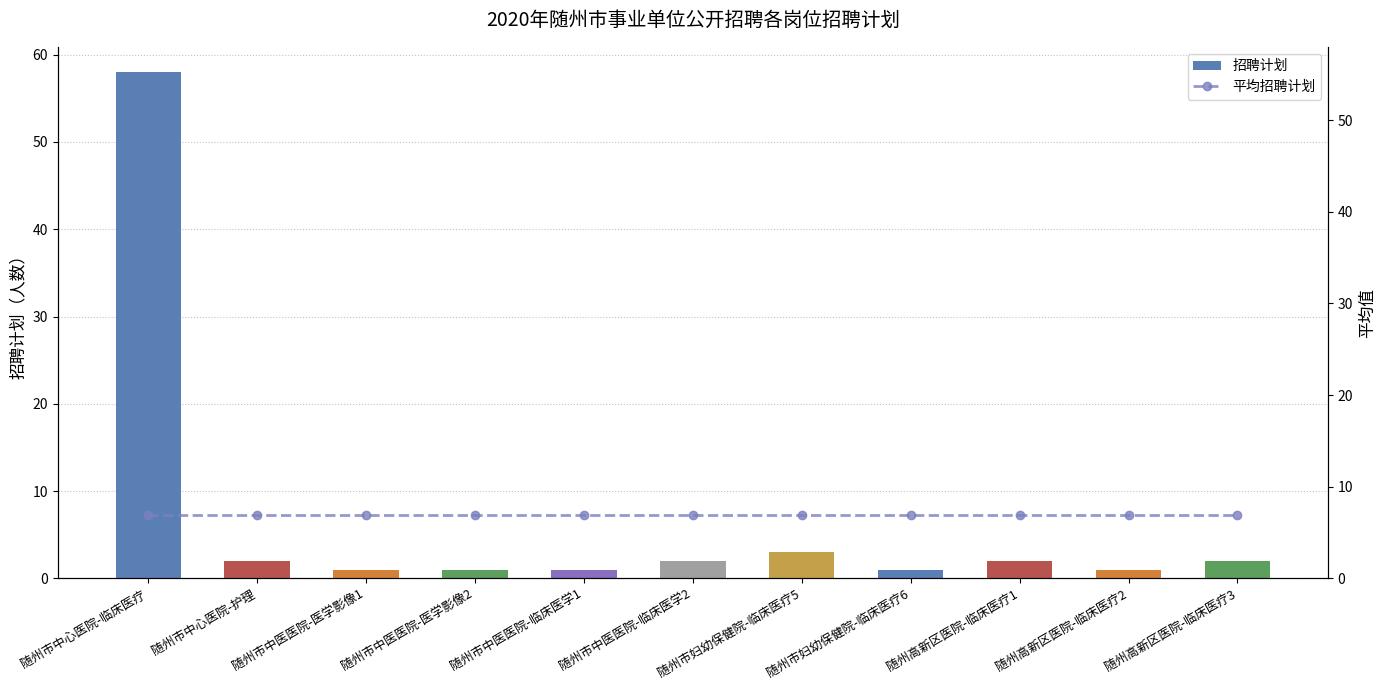

Reading left to right, extract all data points from this chart.

招聘计划: 58.0	2.0	1.0	1.0	1.0	2.0	3.0	1.0	2.0	1.0	2.0
平均招聘计划: 6.9	6.9	6.9	6.9	6.9	6.9	6.9	6.9	6.9	6.9	6.9